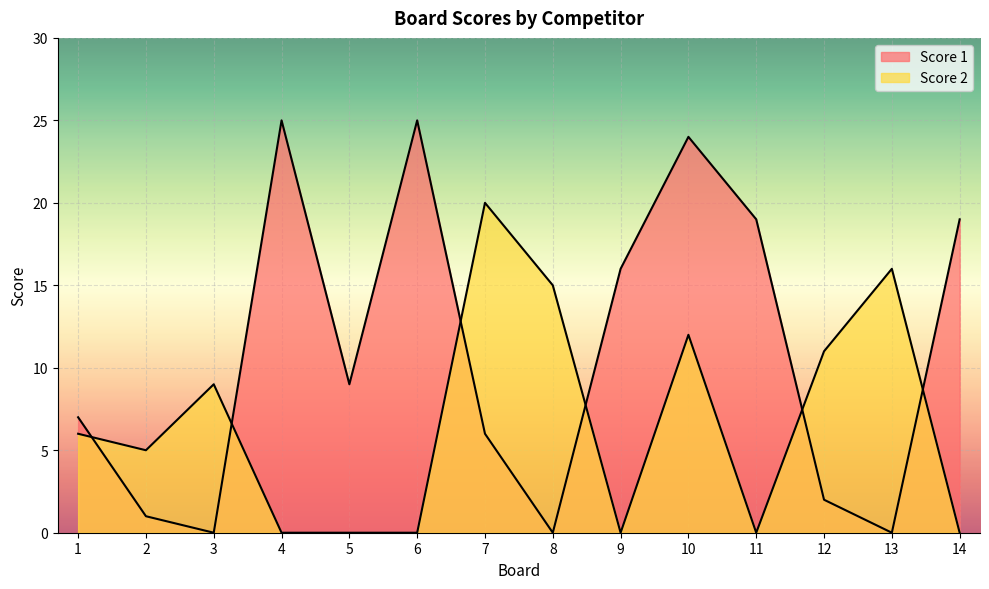

What is the highest value of the Score 2 series?

20